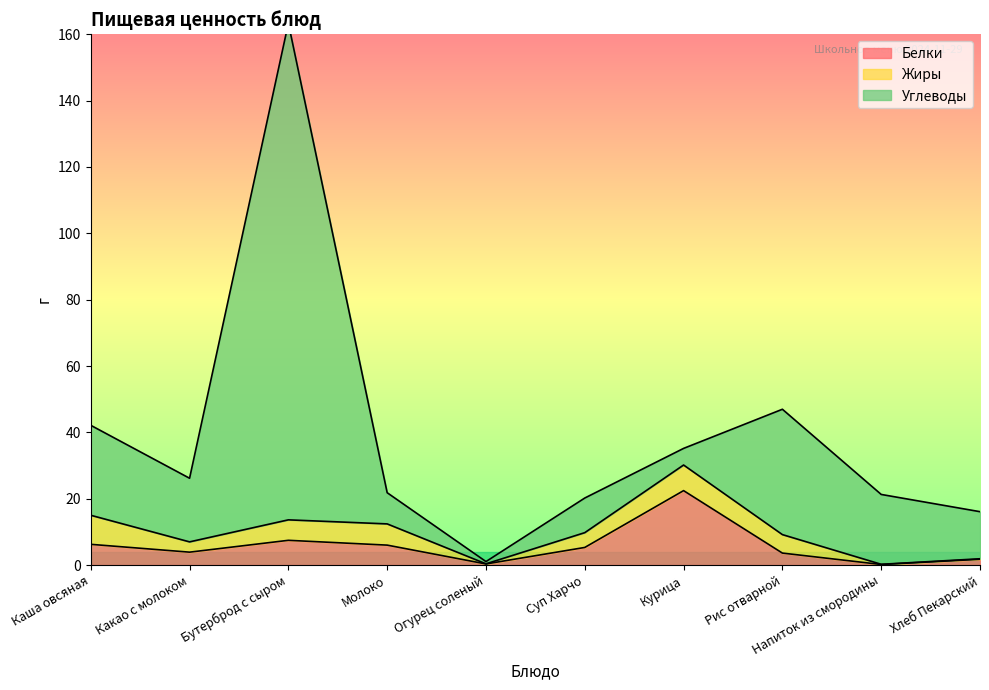

The Белки series shows 3.6 at Рис отварной. True or false?

True